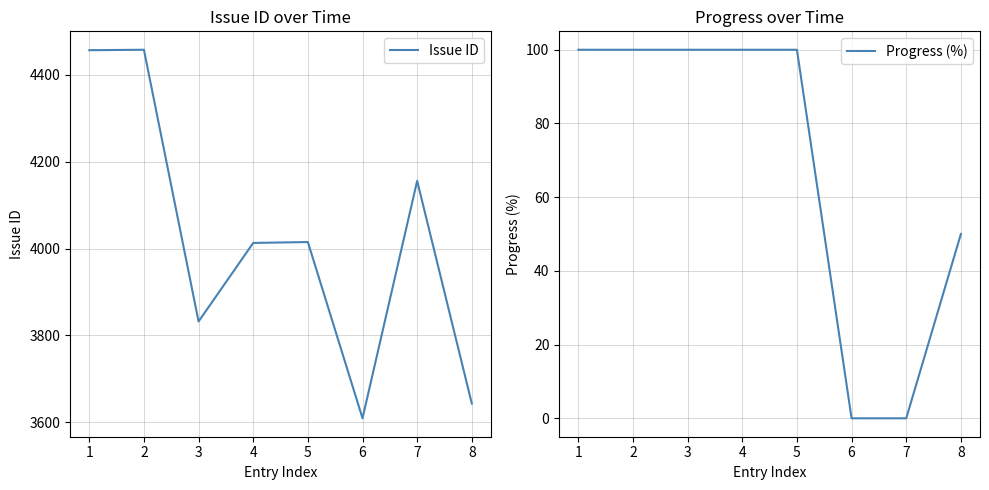

List the series in order of their peak value, highest first.

Issue ID, Progress (%)